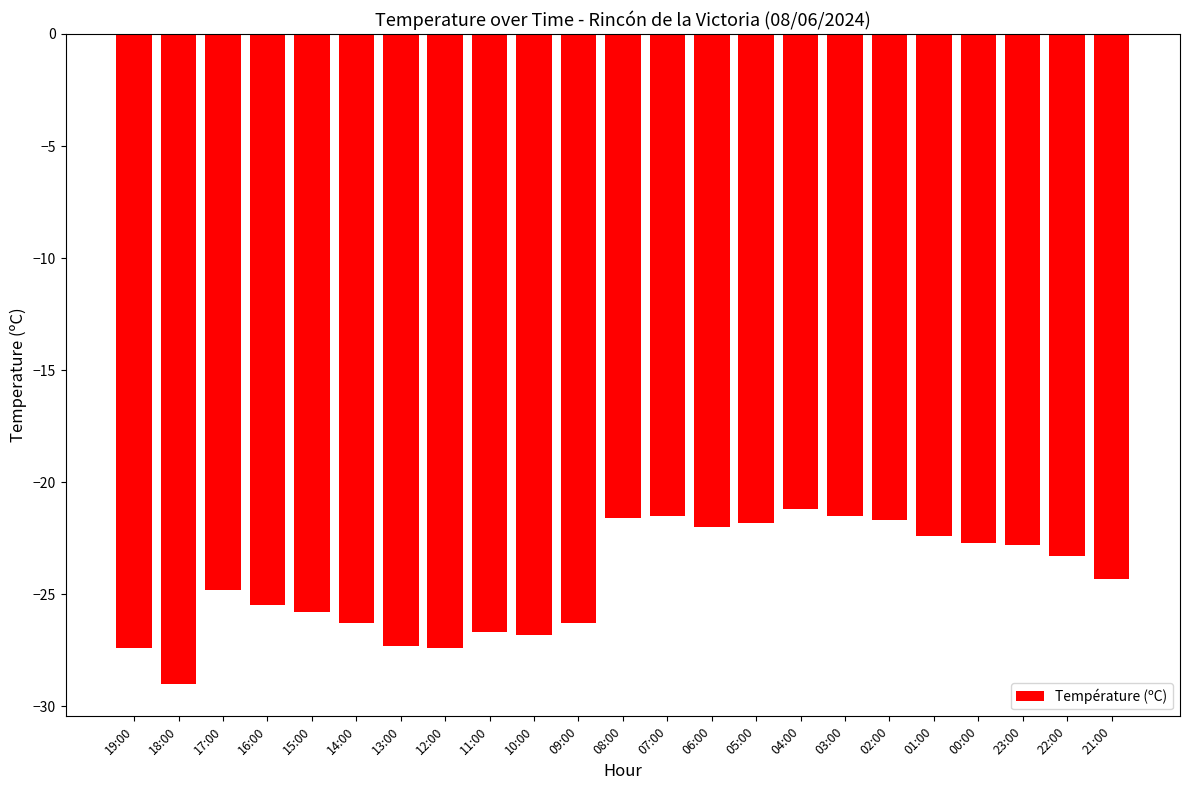

What is the change in value from 19:00 to 22:00?

+4.1